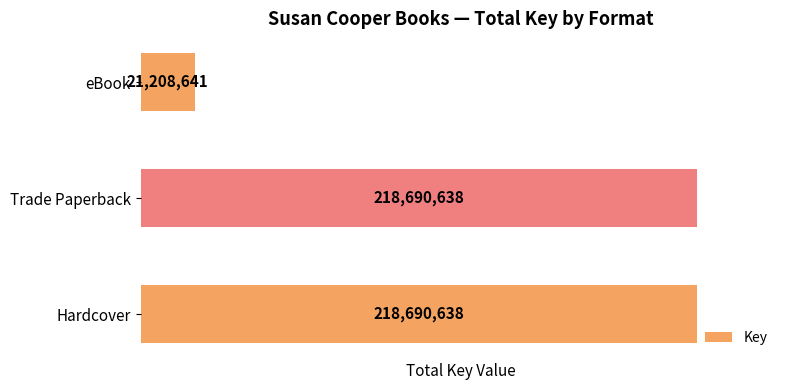

Which category has the lowest value across all series?

eBook